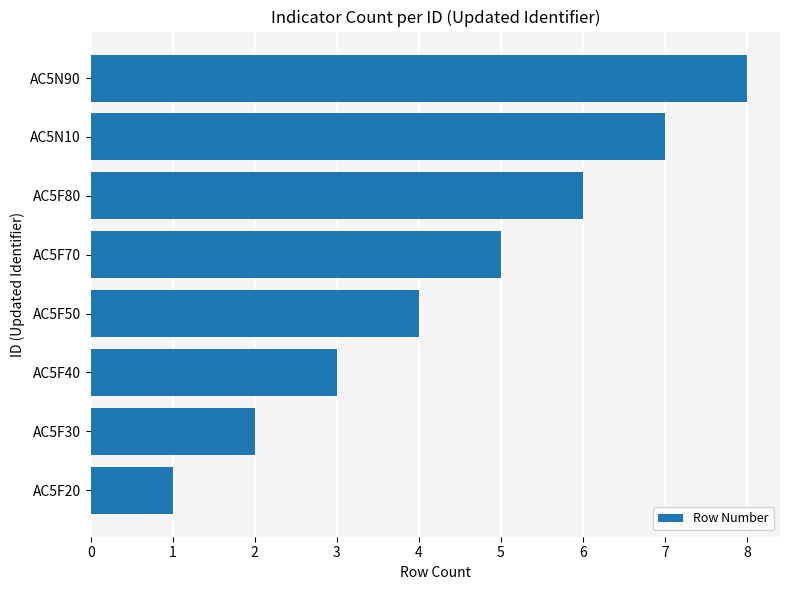

What is the sum of all values?

36